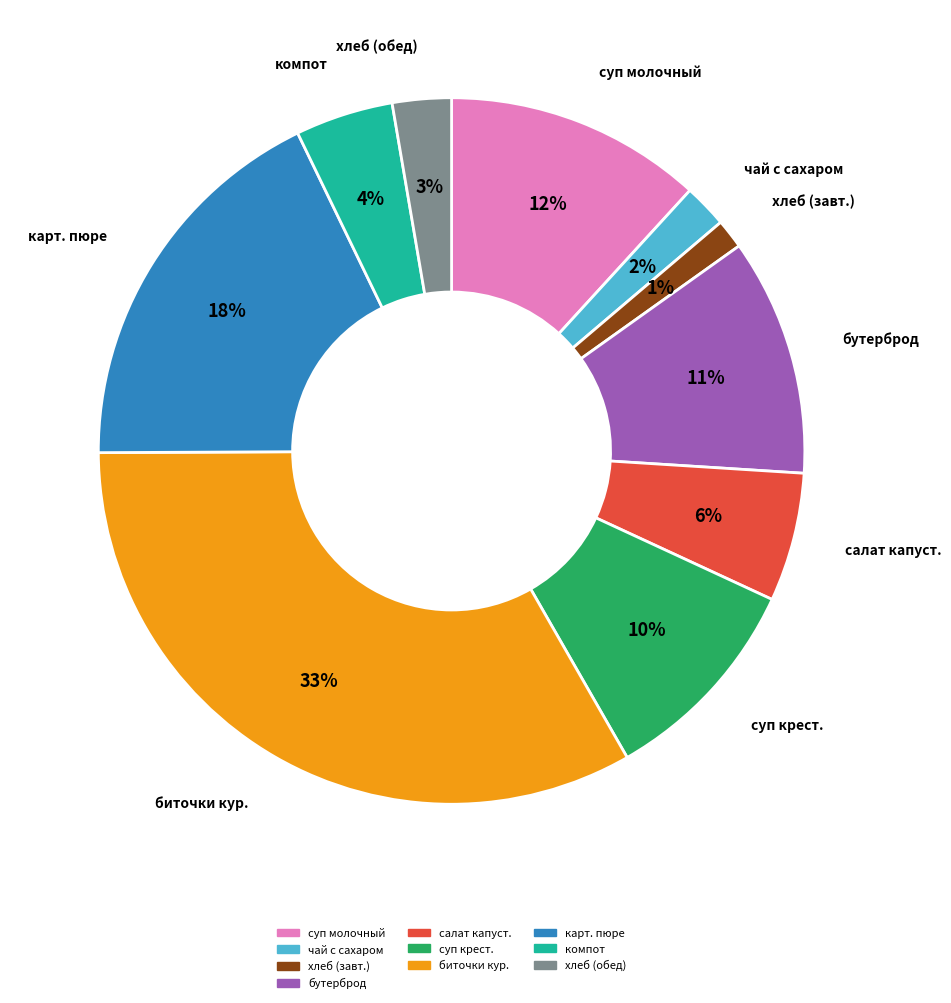

Does any single category account for the majority?

No